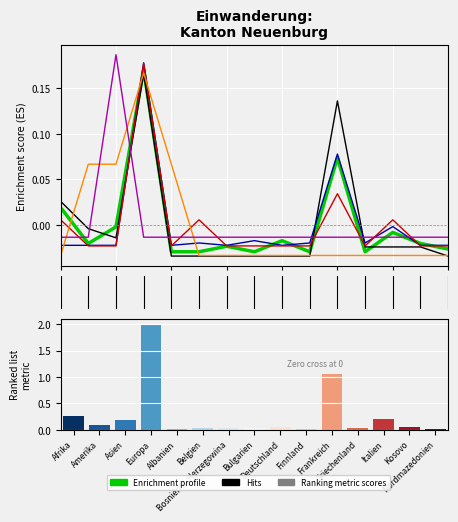

The value of Aus- und Weiterbildung (col_5) at 2 is -0.0. True or false?

False